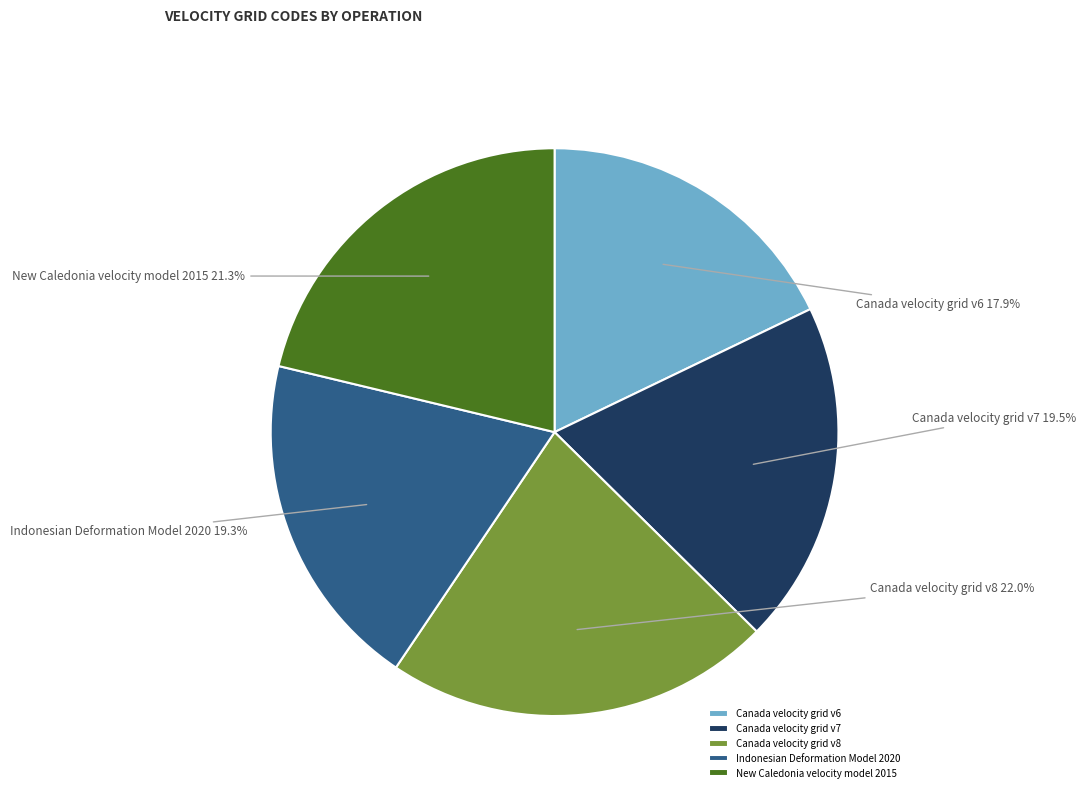

Which has a higher value, New Caledonia velocity model 2015 or Canada velocity grid v7?

New Caledonia velocity model 2015